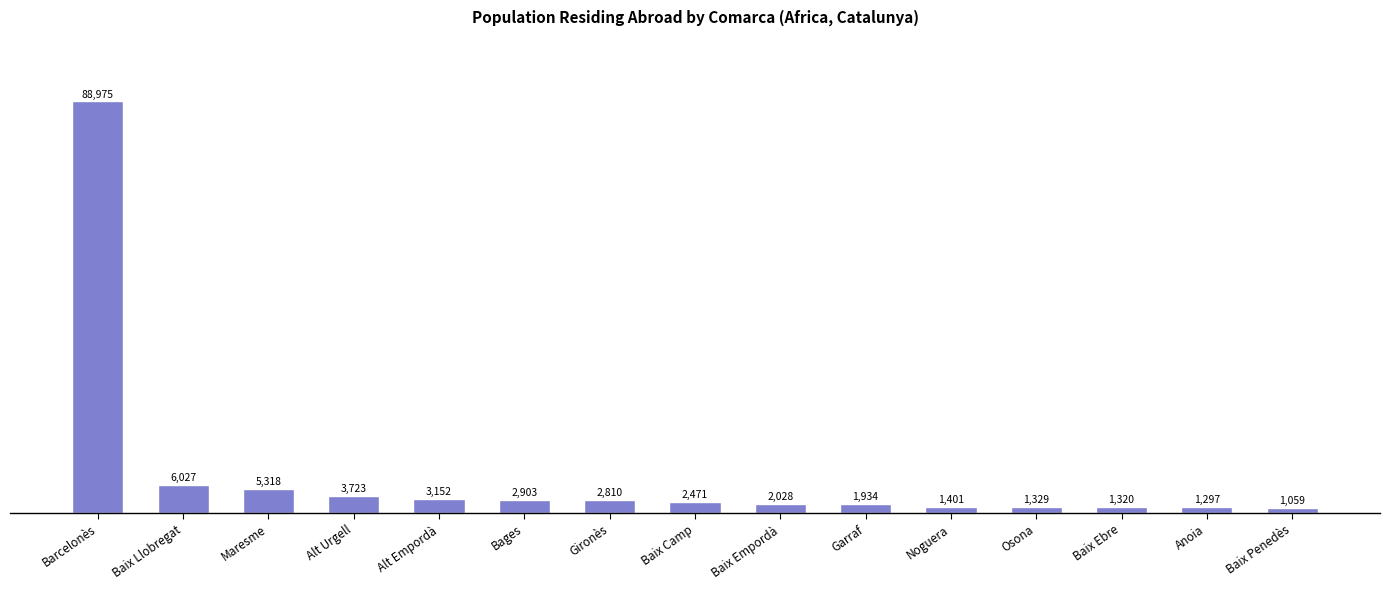

Count the number of categories in the chart.

15